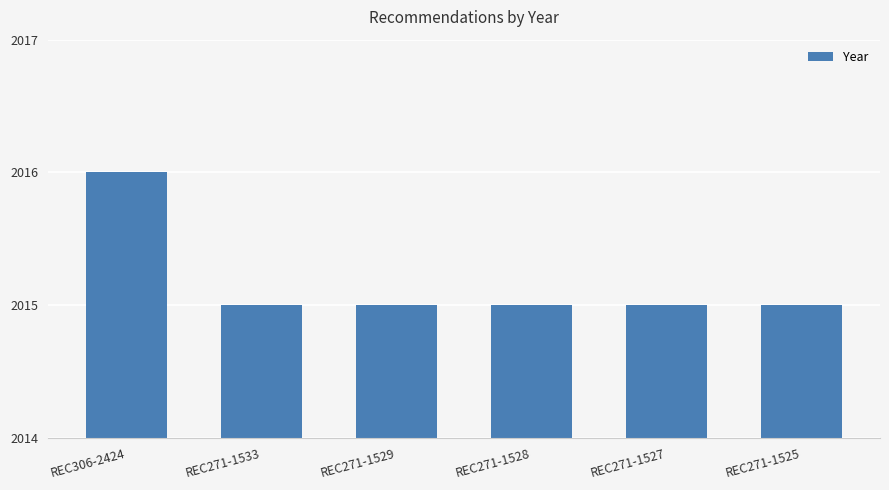

The value at REC271-1528 is 2015. True or false?

True